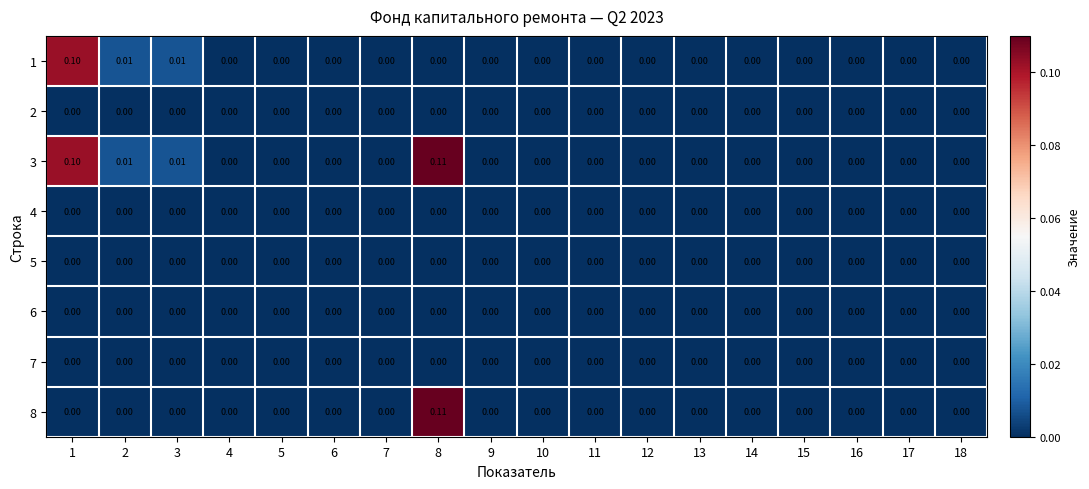

How many categories are shown in the chart?

18